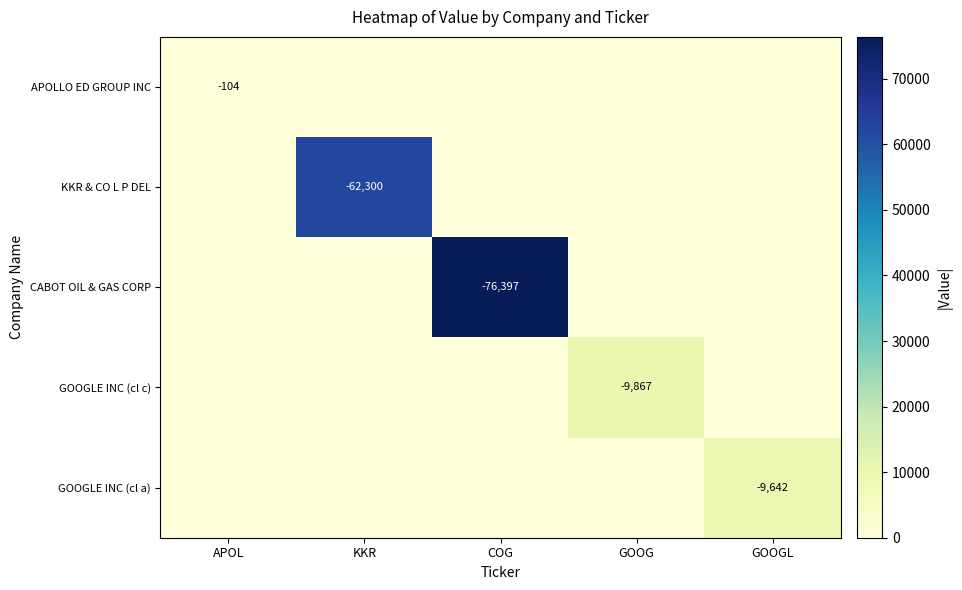

The value of CABOT OIL & GAS CORP at COG is -76397. True or false?

True